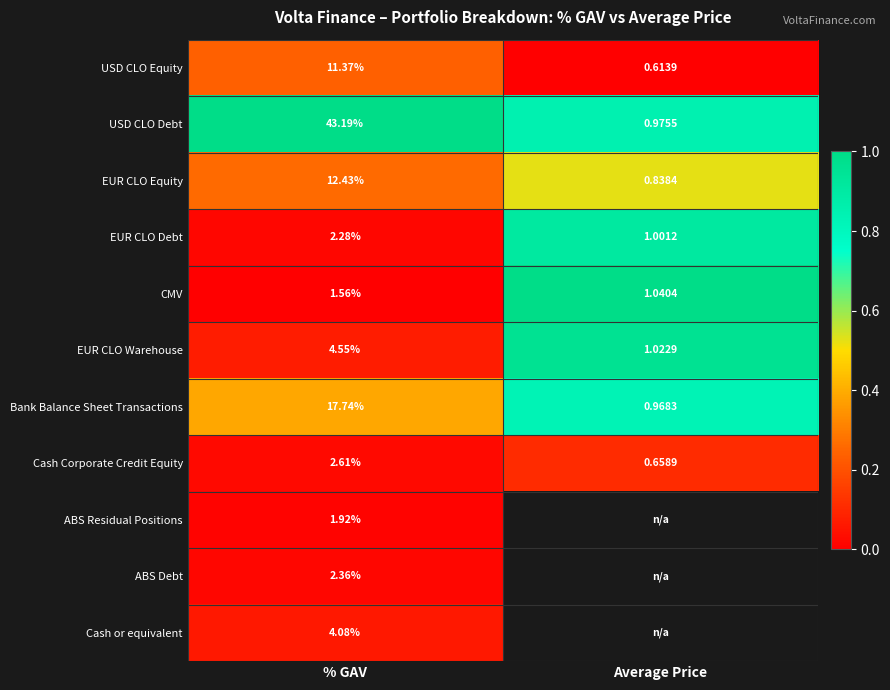

At % GAV, list the series in order from largest to smallest.

USD CLO Debt, Bank Balance Sheet Transactions, EUR CLO Equity, USD CLO Equity, EUR CLO Warehouse, Cash or equivalent, Cash Corporate Credit Equity, ABS Debt, EUR CLO Debt, ABS Residual Positions, CMV